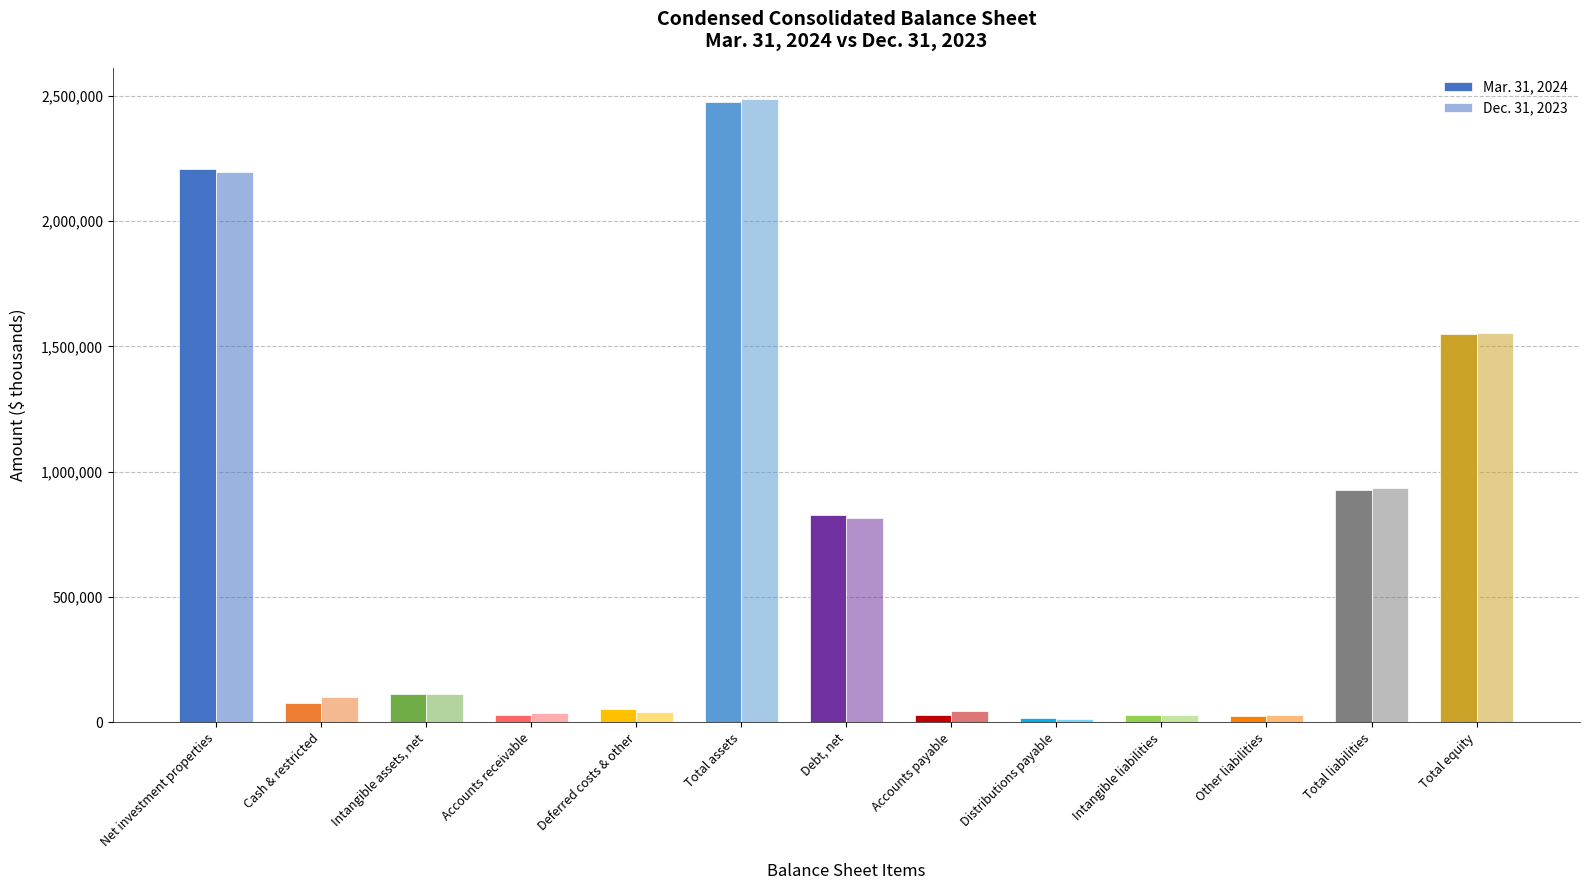

How many bars are there in each group?

2